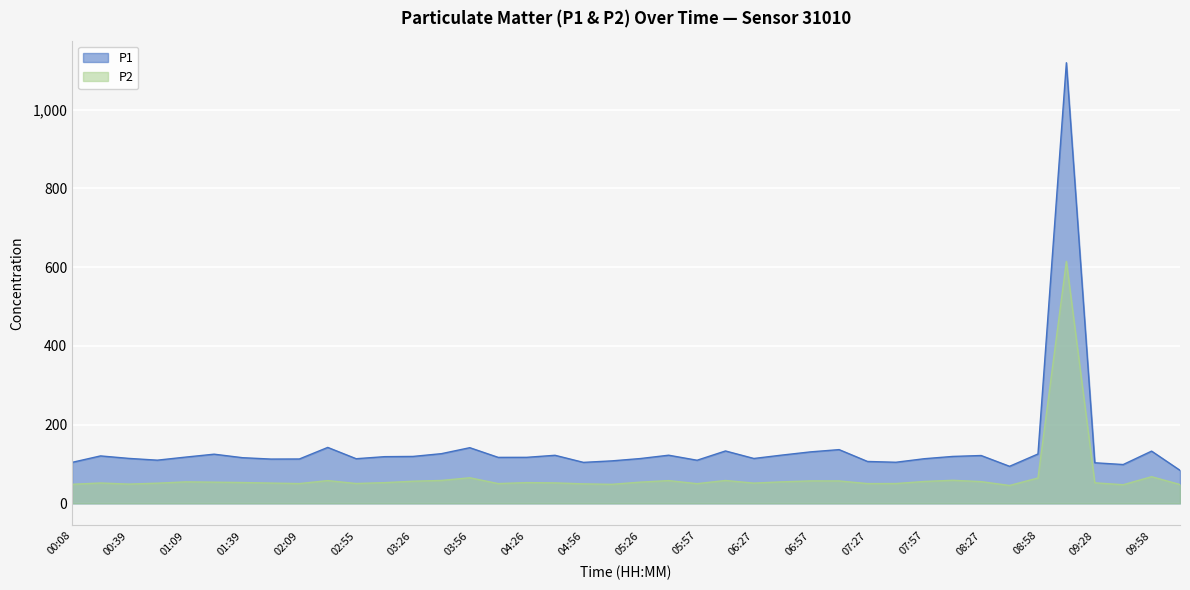

What is the value of the P1 point at the 9th from the left?

112.7